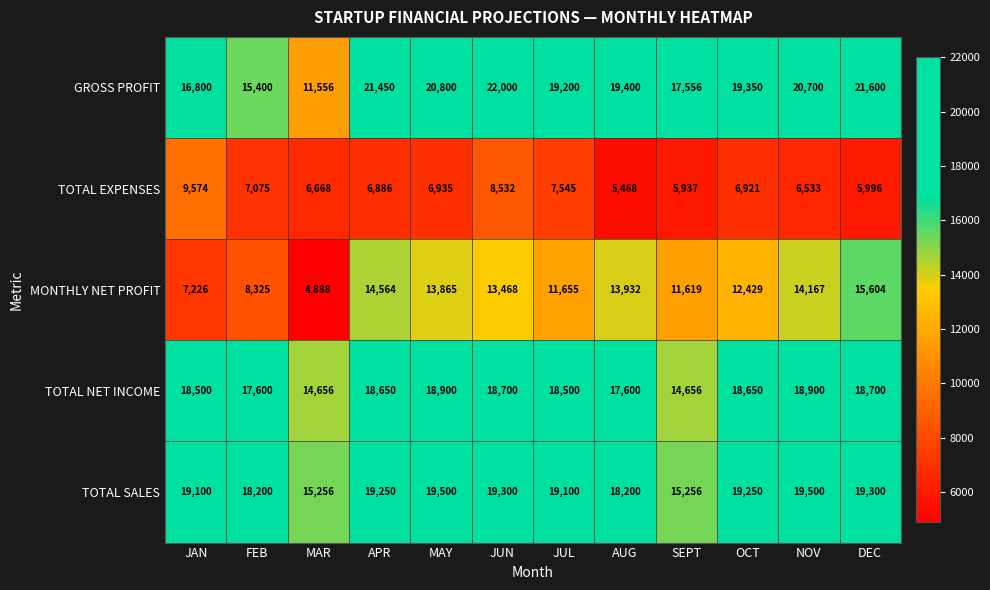

The value of TOTAL SALES at JUL is 19100. True or false?

True